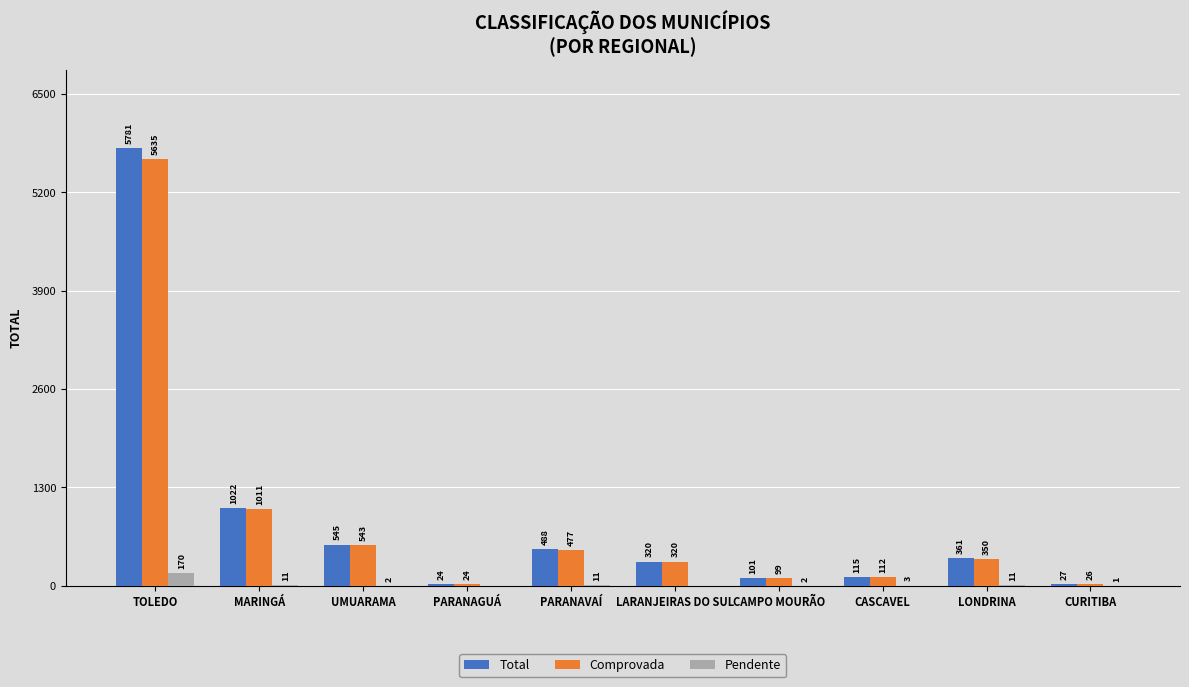

Is it true that Comprovada equals 112 at CASCAVEL?

True